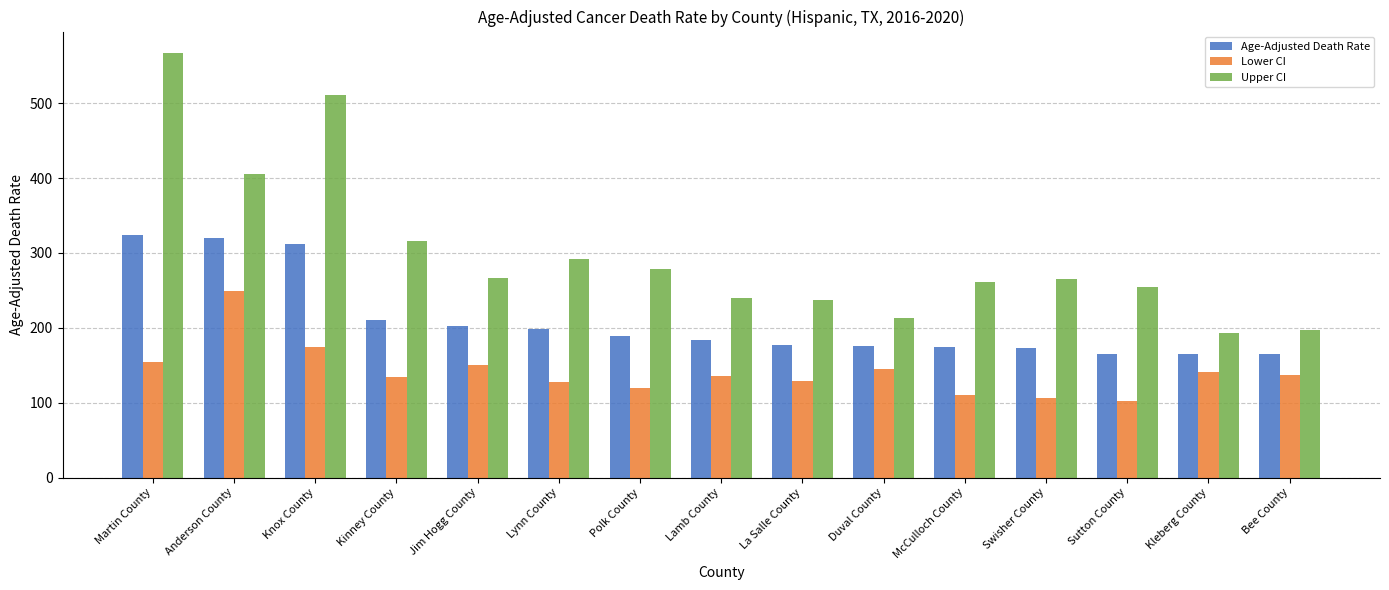

What is the total value across all series at Lamb County?

559.5